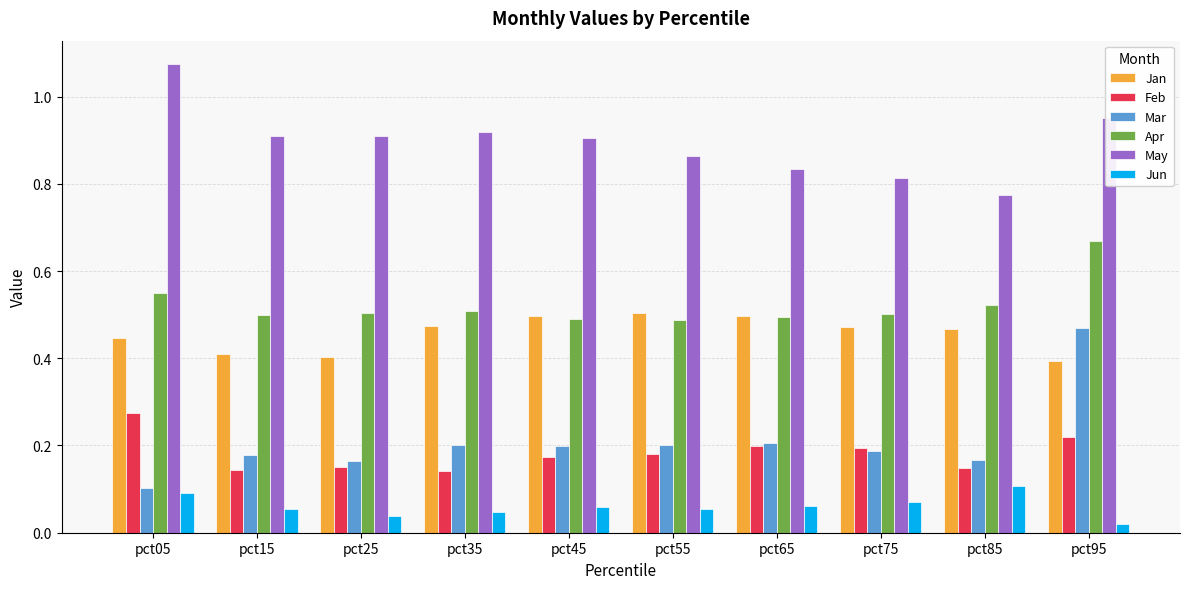

True or false: Jan has a value of 0.5 at pct35.

True